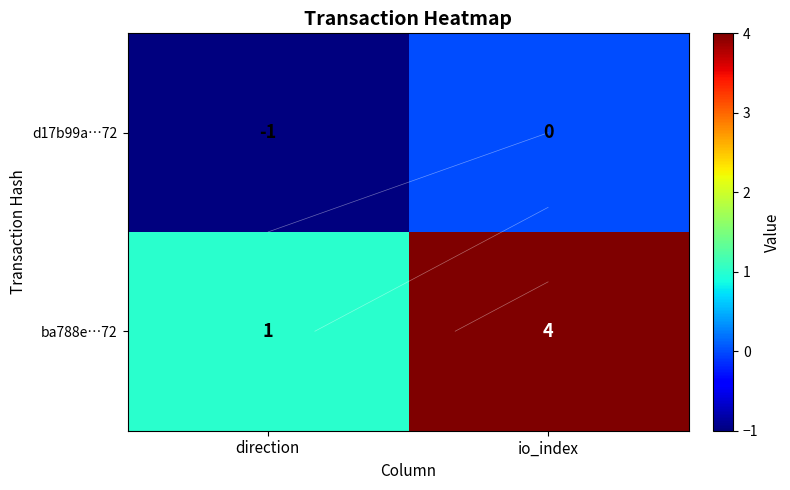

The value of ba788e…72 at direction is 0. True or false?

False